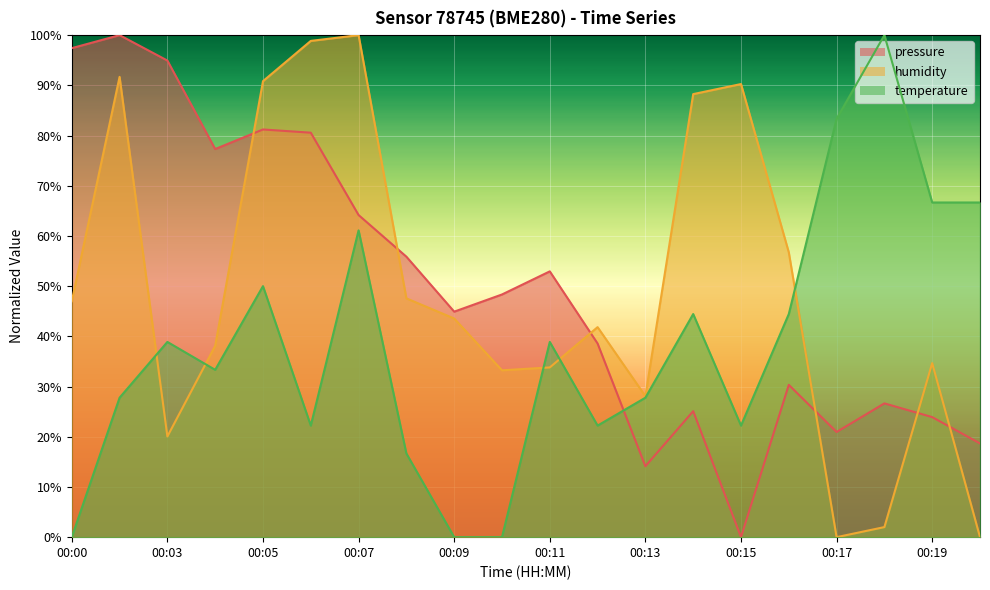

What is the sum of the pressure values at 00:06 and 00:17?

101.5